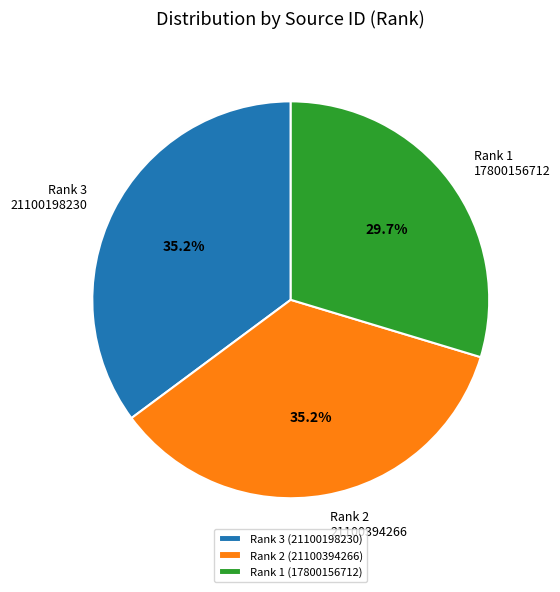

How much of the chart is everything except Rank 2 (21100394266)?

64.8%